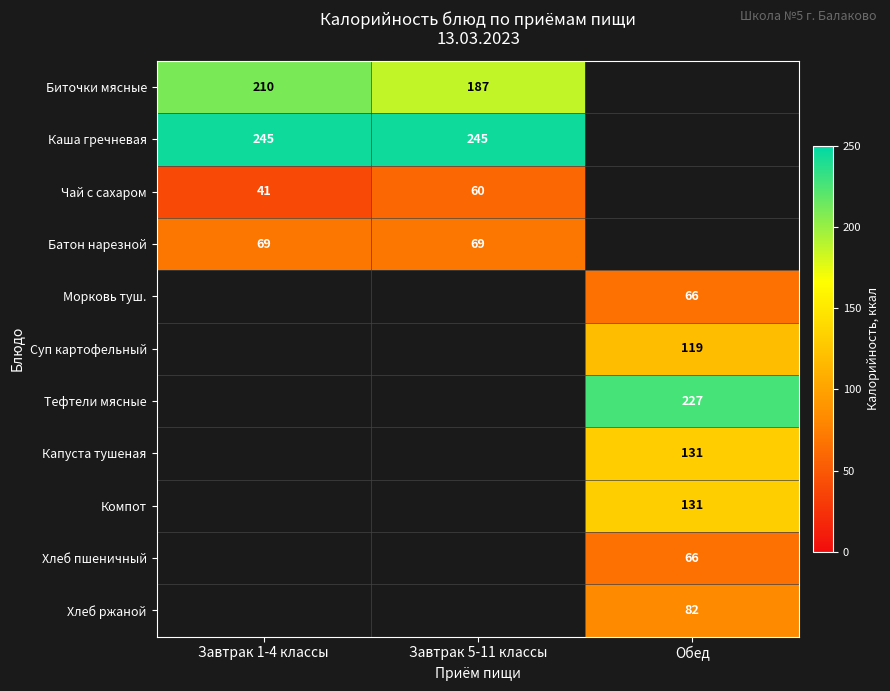

How many categories are shown in the chart?

3